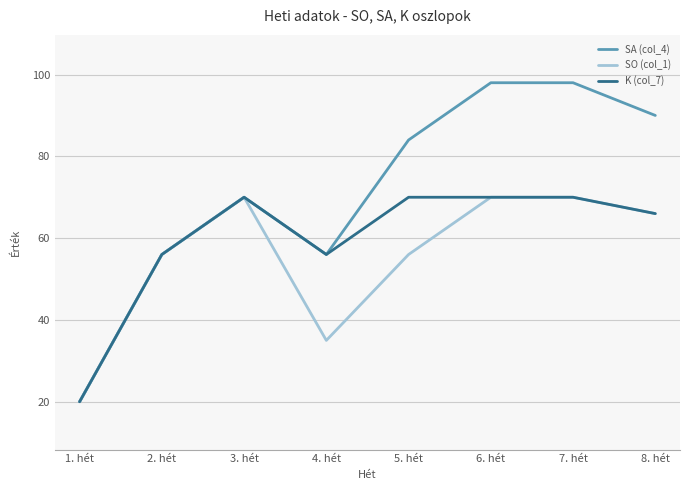

What is the difference between the SA (col_4) values at 2. hét and 3. hét?

14